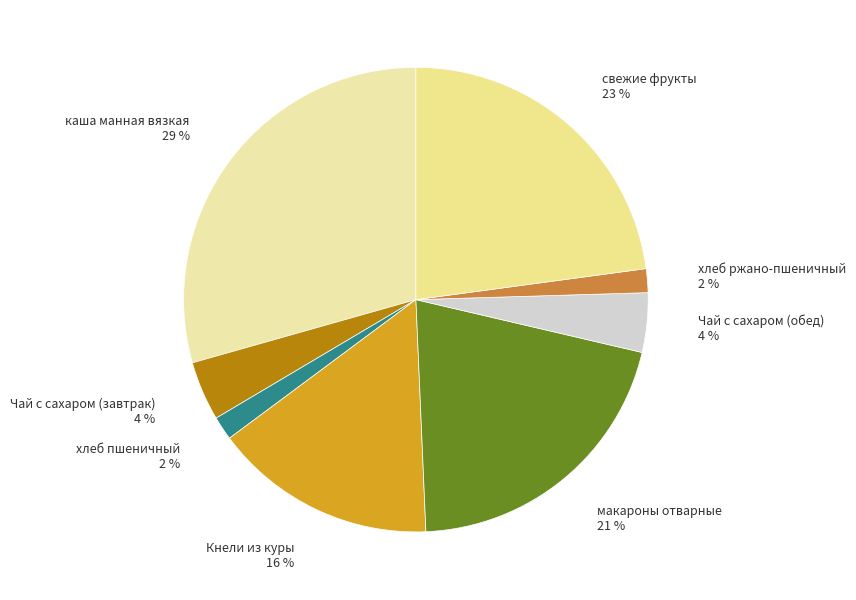

Count the number of slices in the pie.

8